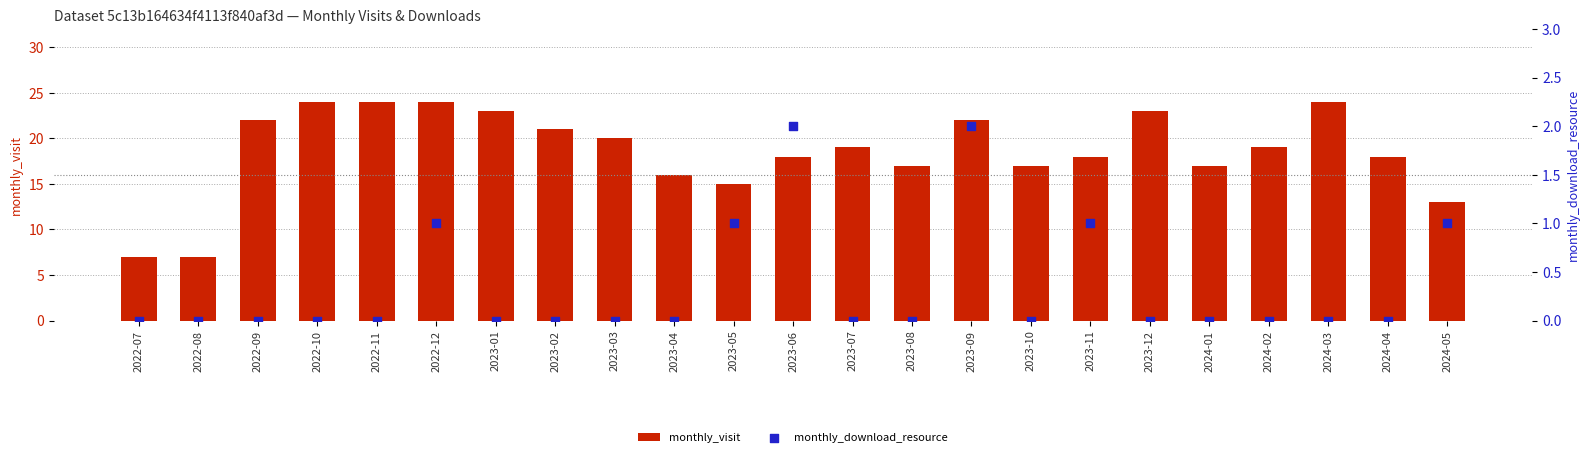

Which series contains the highest Y value?

monthly_visit